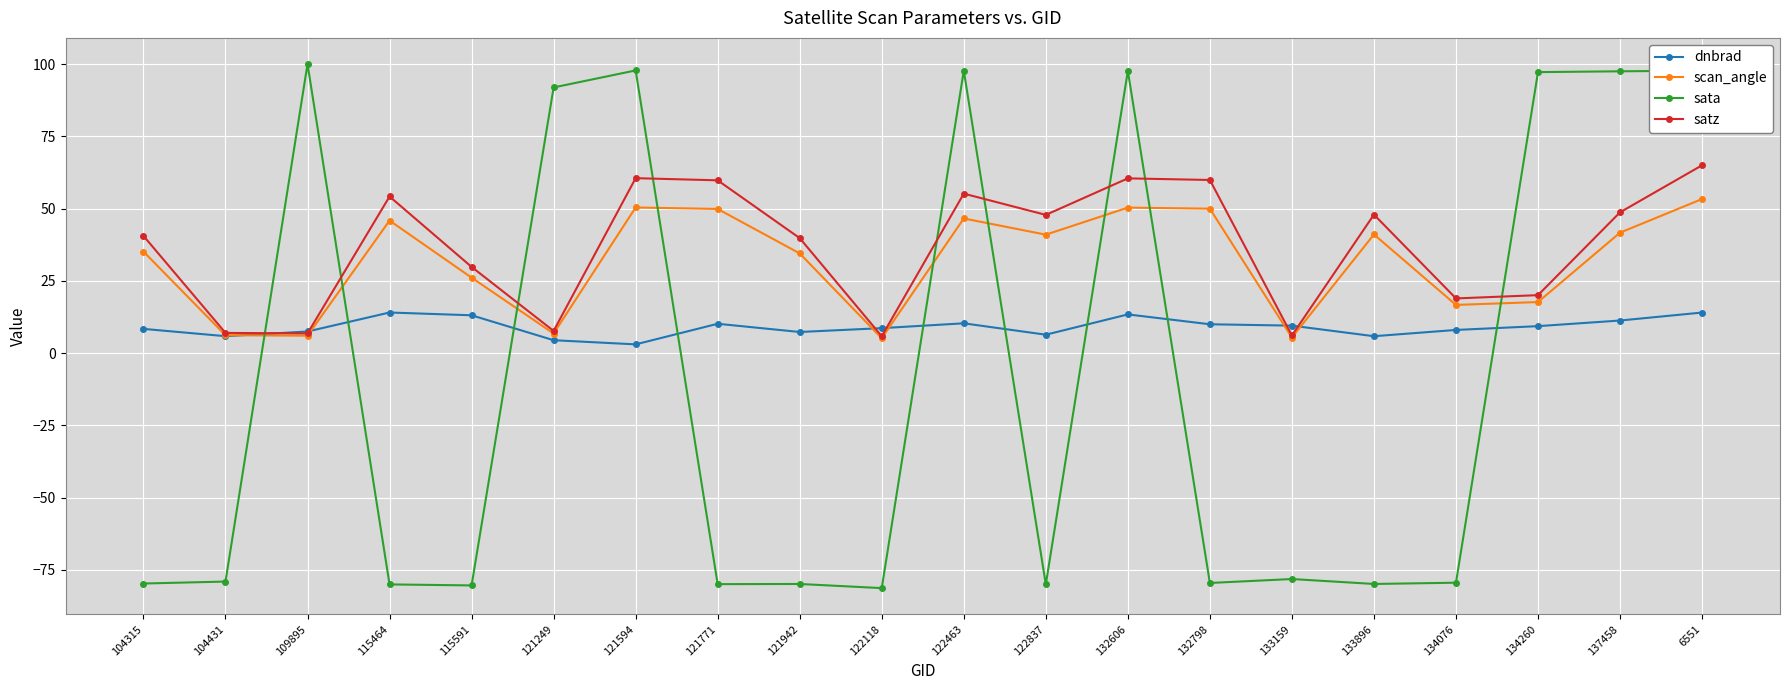

What is the maximum value shown in the chart?

100.0